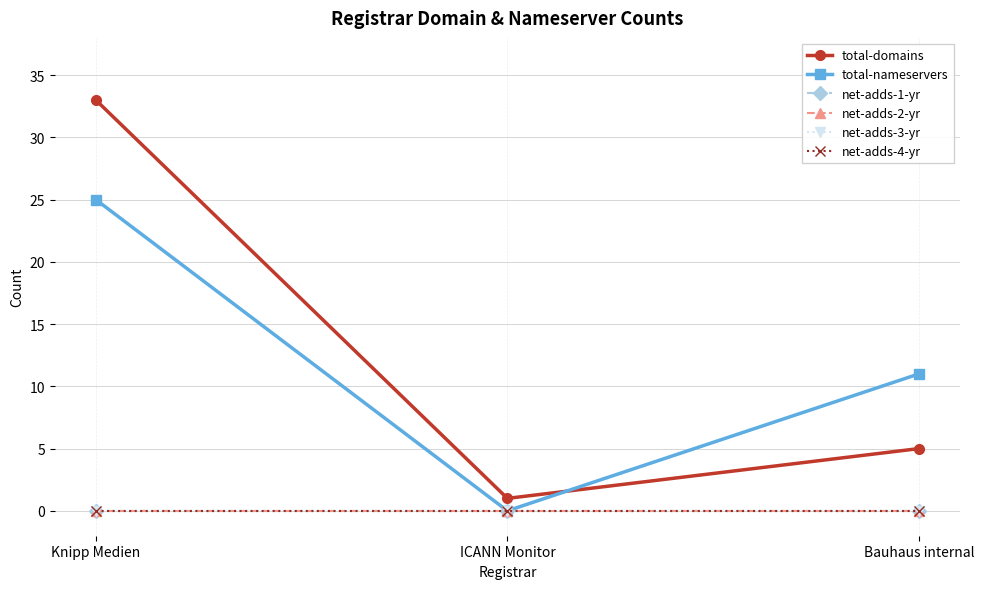

Is this an area chart (filled region under the line)?

No